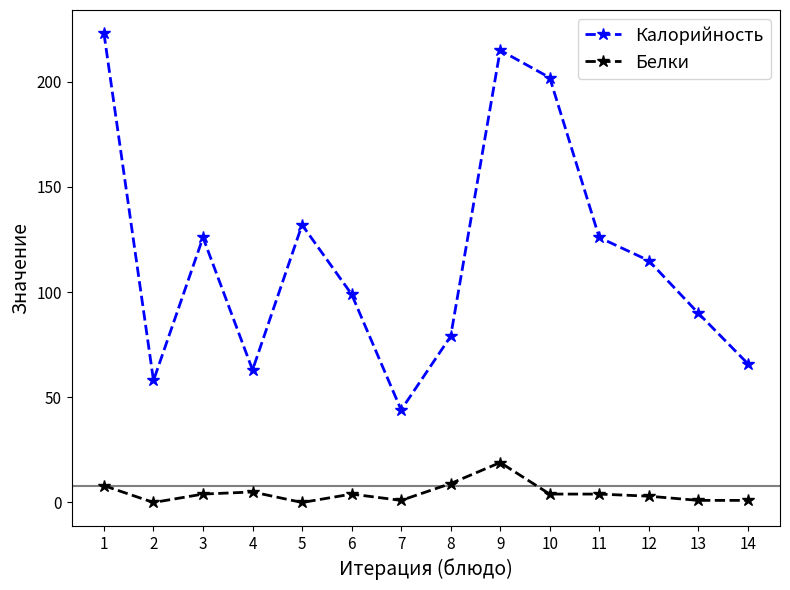

What is the difference between the maximum and minimum values in the Калорийность series?

179